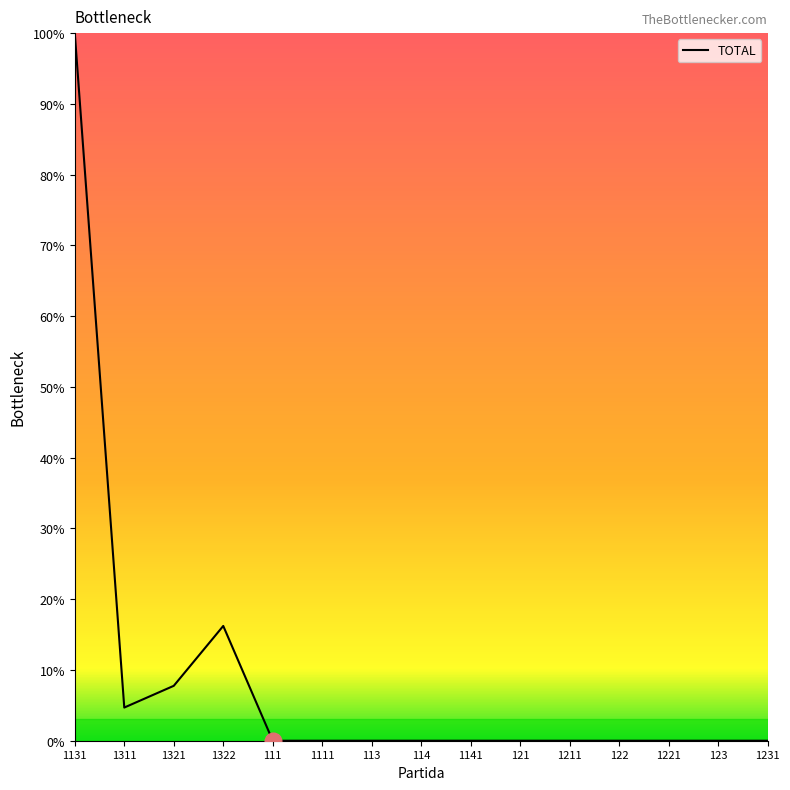

Is it true that the value at 121 is 0.0?

True